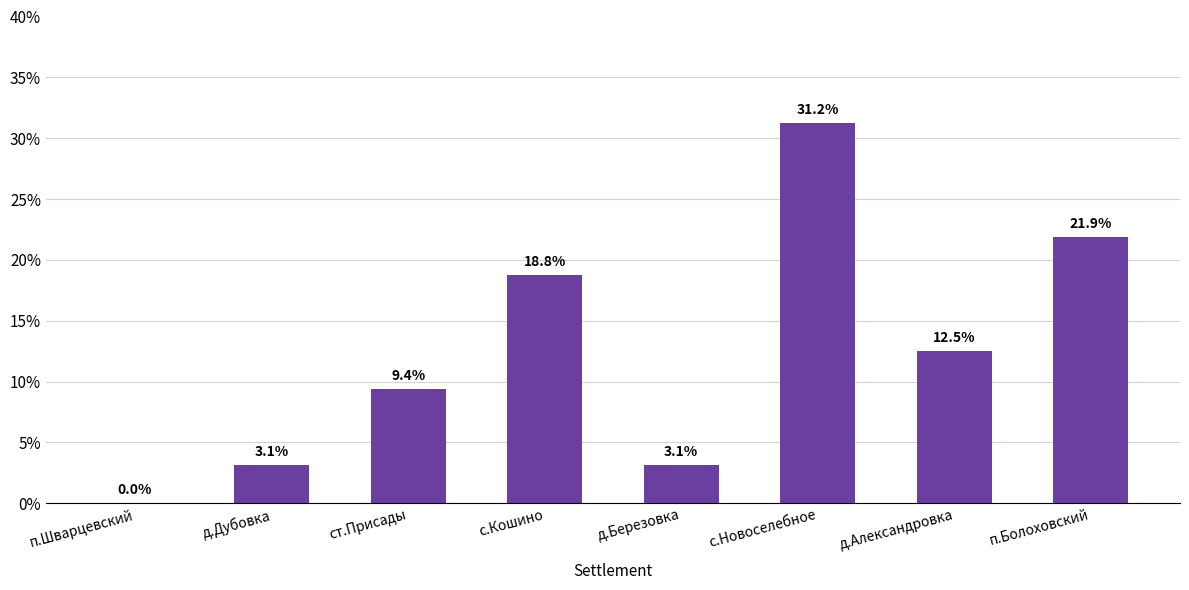

Which has a higher value, ст.Присады or с.Кошино?

с.Кошино